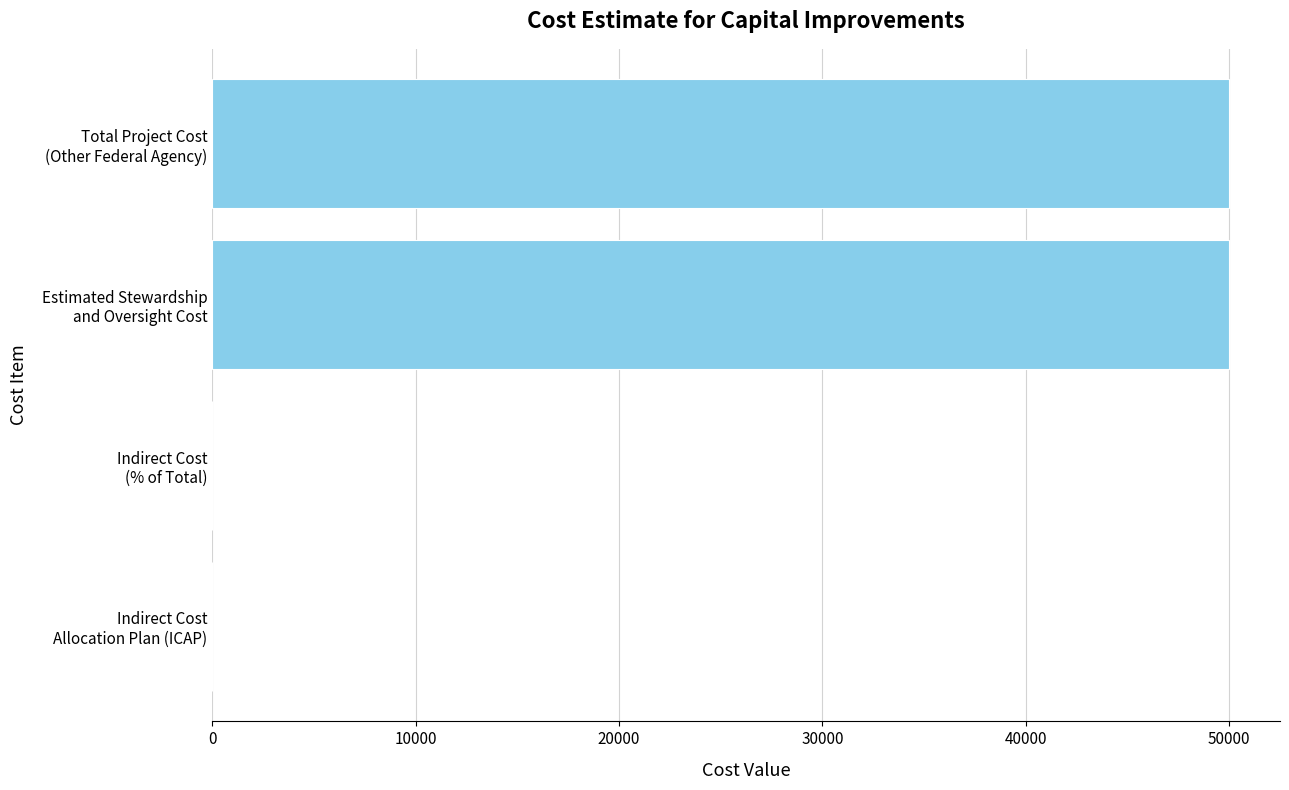

What is the average value?

25000.1